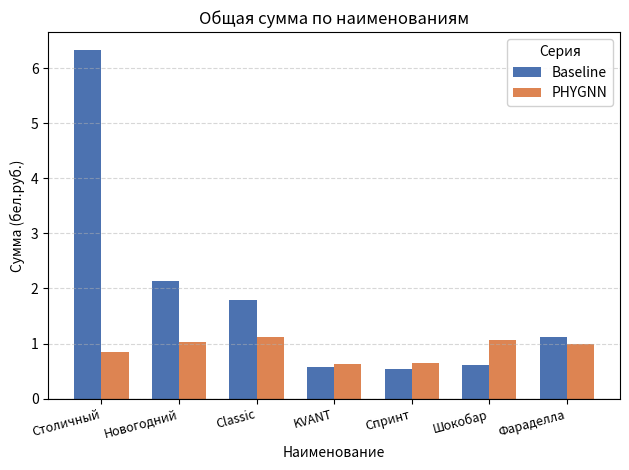

What is the total value across all series at Шокобар?

1.7